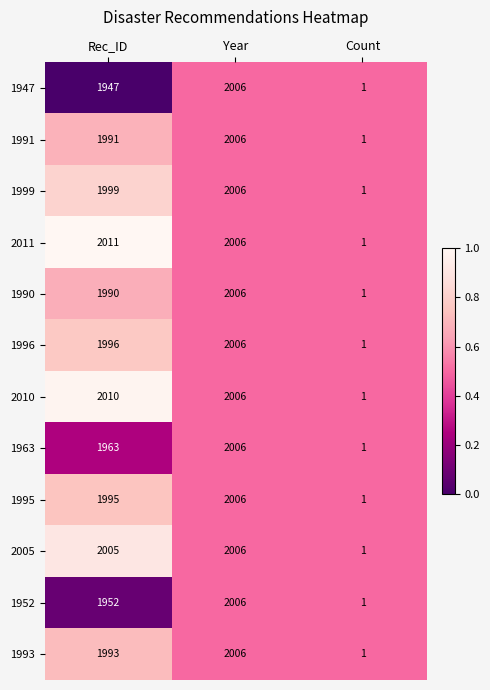

The 1947 series shows 1947 at Rec_ID. True or false?

True